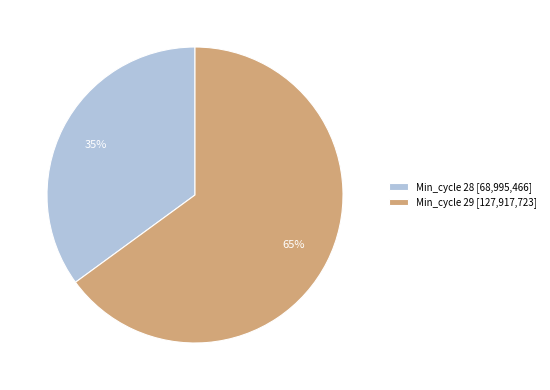

Does Min_cycle 28 [68,995,466] represent more than half of the total?

No